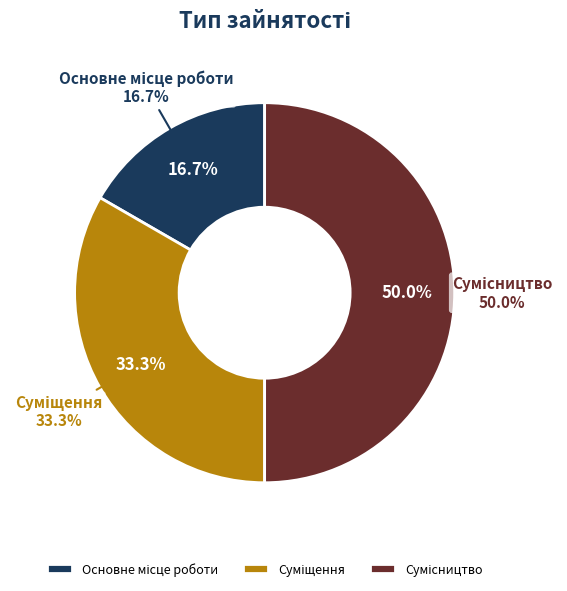

How many slices are in this pie chart?

3